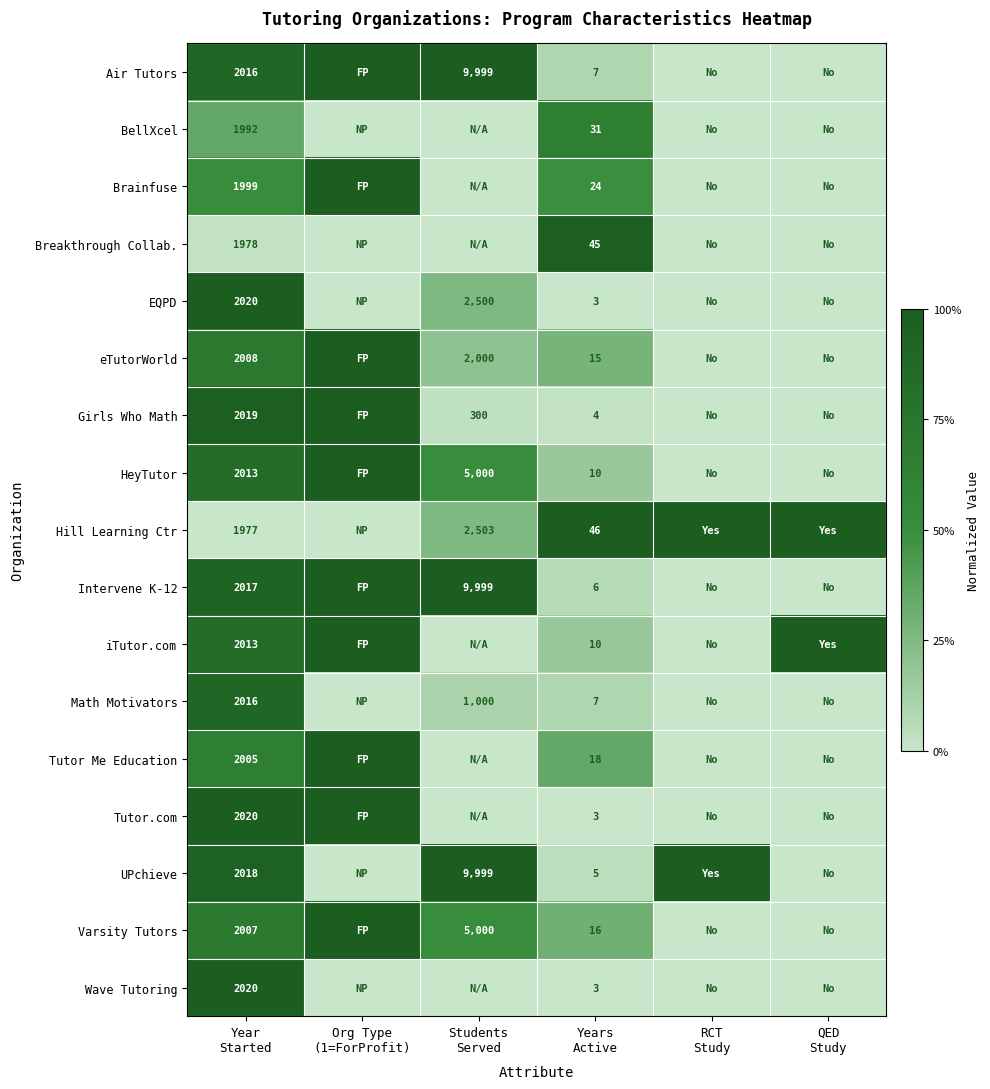

At which label does HeyTutor reach its minimum?

RCT Study